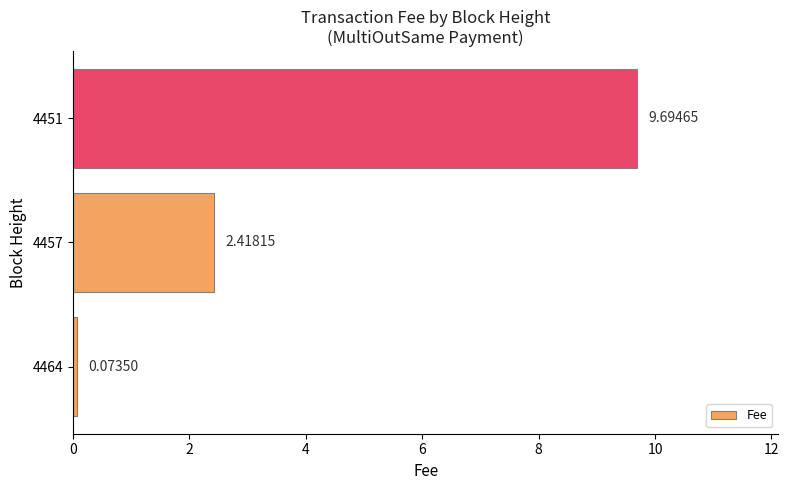

How many bars are there in total?

3